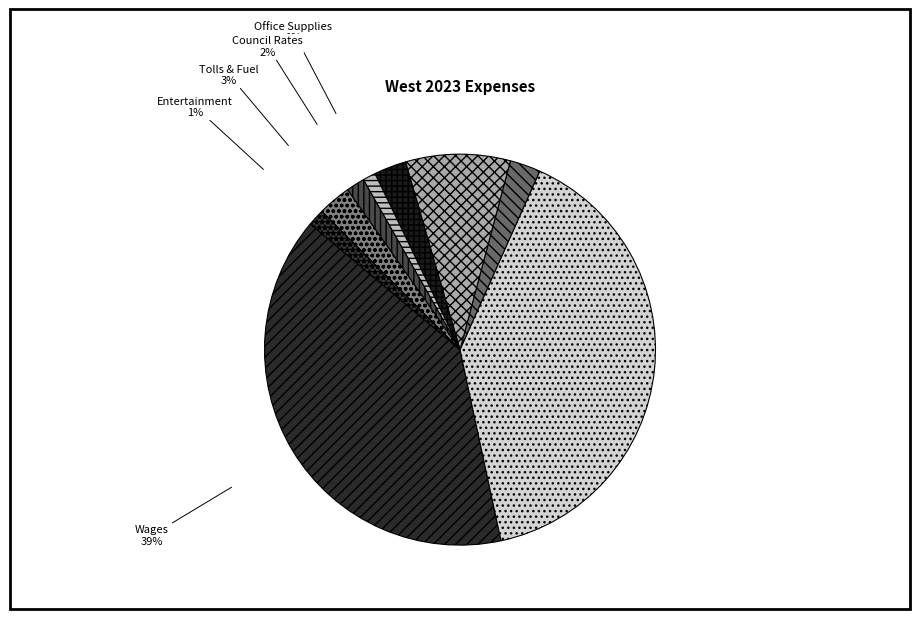

Is Entertainment the majority of the pie?

No